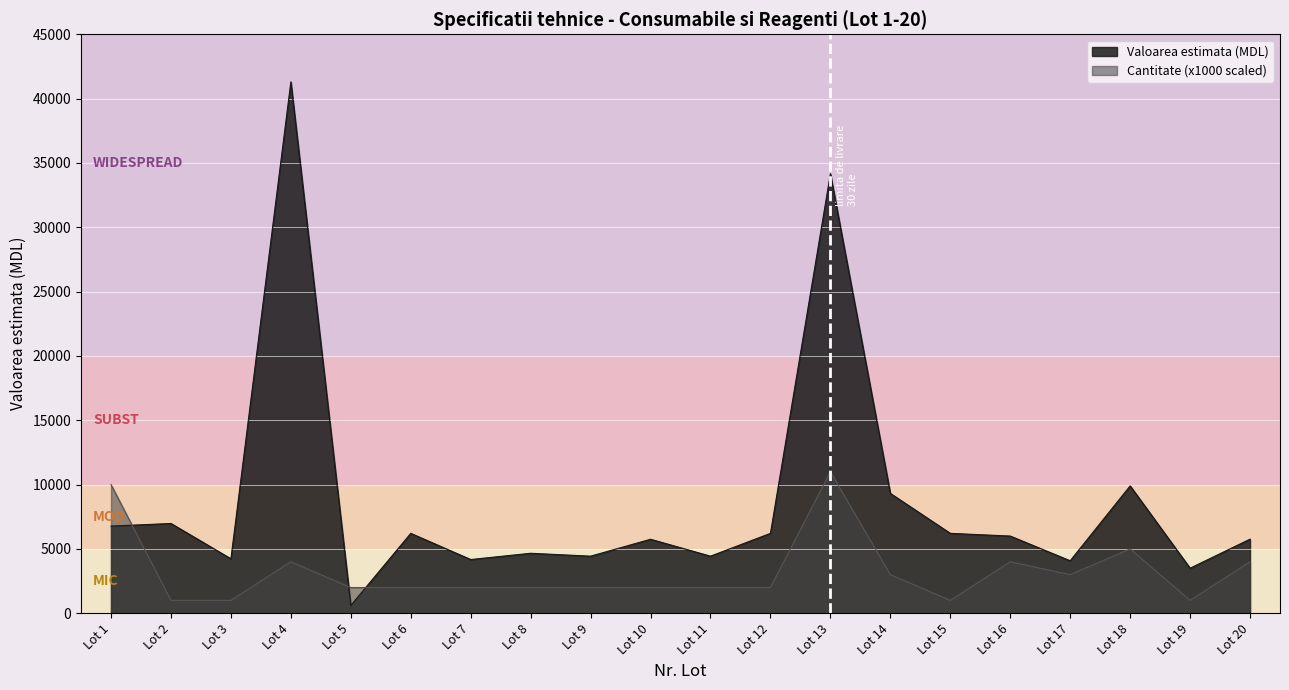

How many lines are shown in the chart?

2